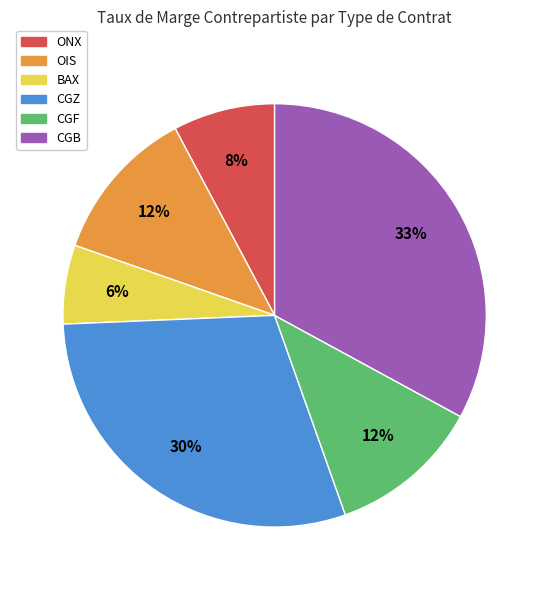

Do OIS and CGZ together represent more than half of the pie?

No